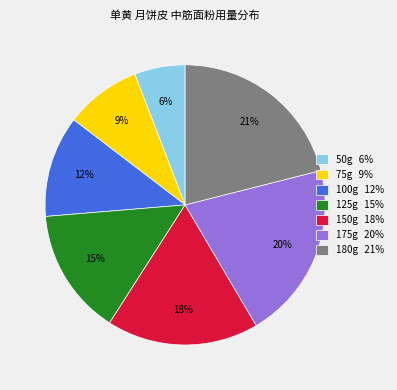

Is the sum of 175g 20% and 150g 18% greater than half?

No